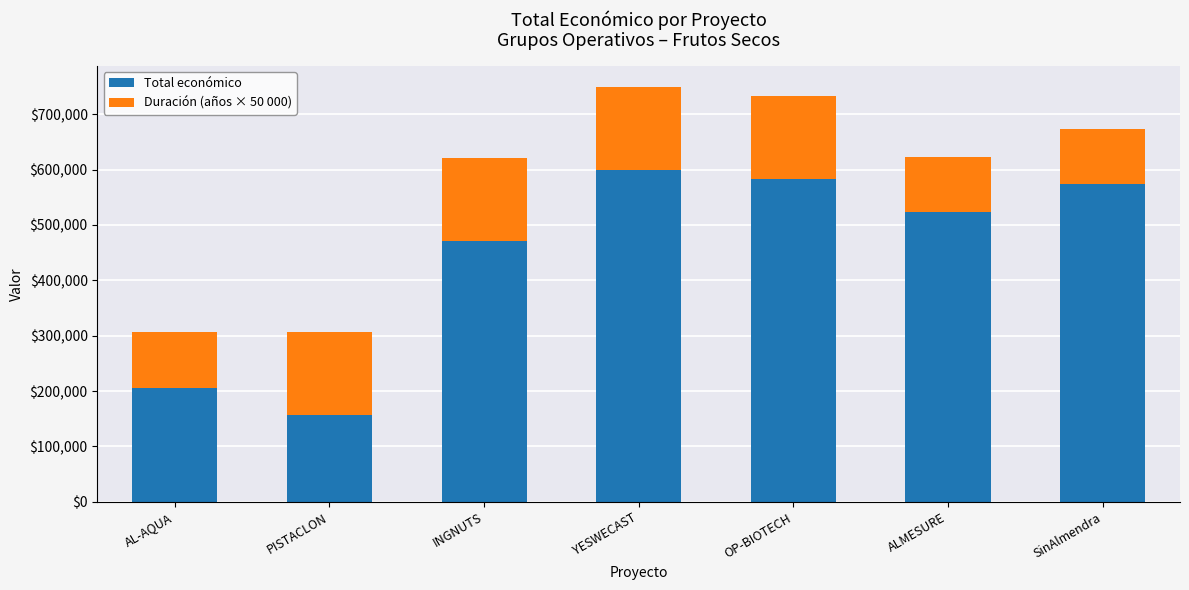

What is the difference between the maximum and minimum values in the Total económico series?

442292